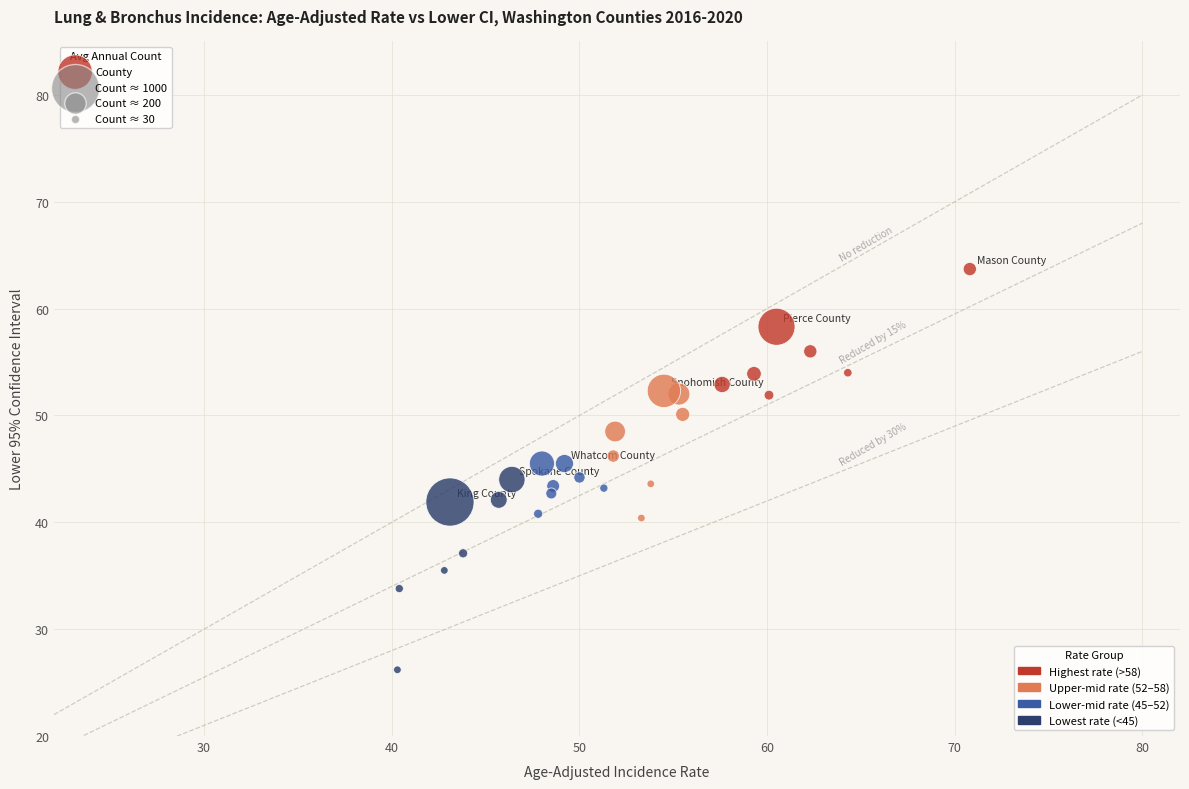

What is the range of X values (max minus min)?

30.5